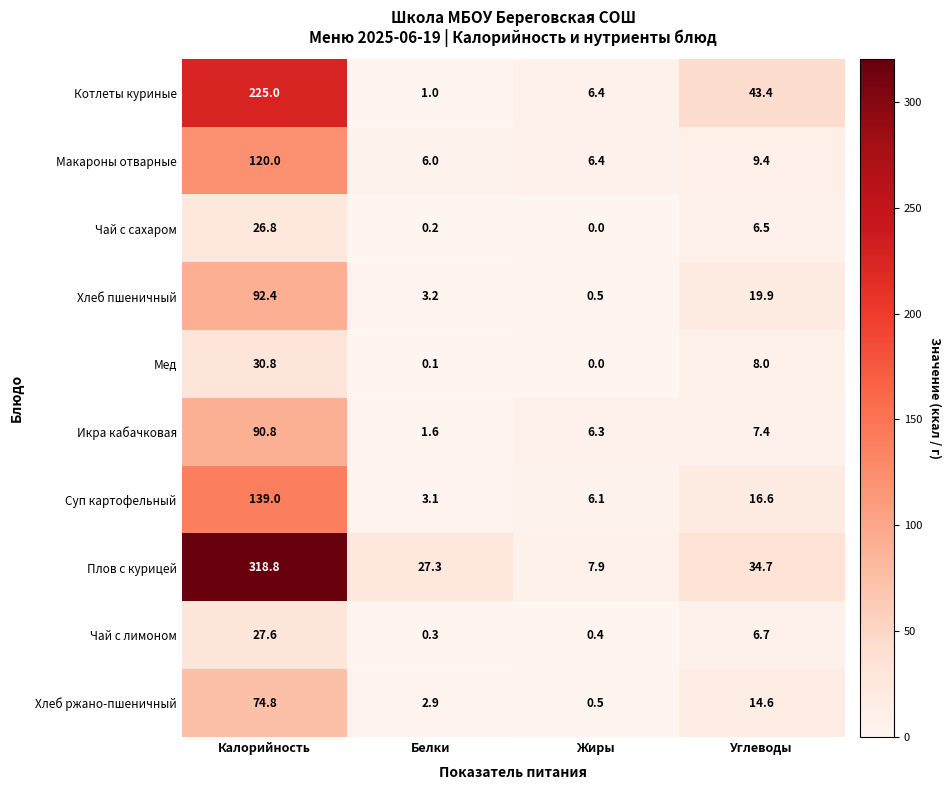

At which label does Суп картофельный reach its peak?

Калорийность